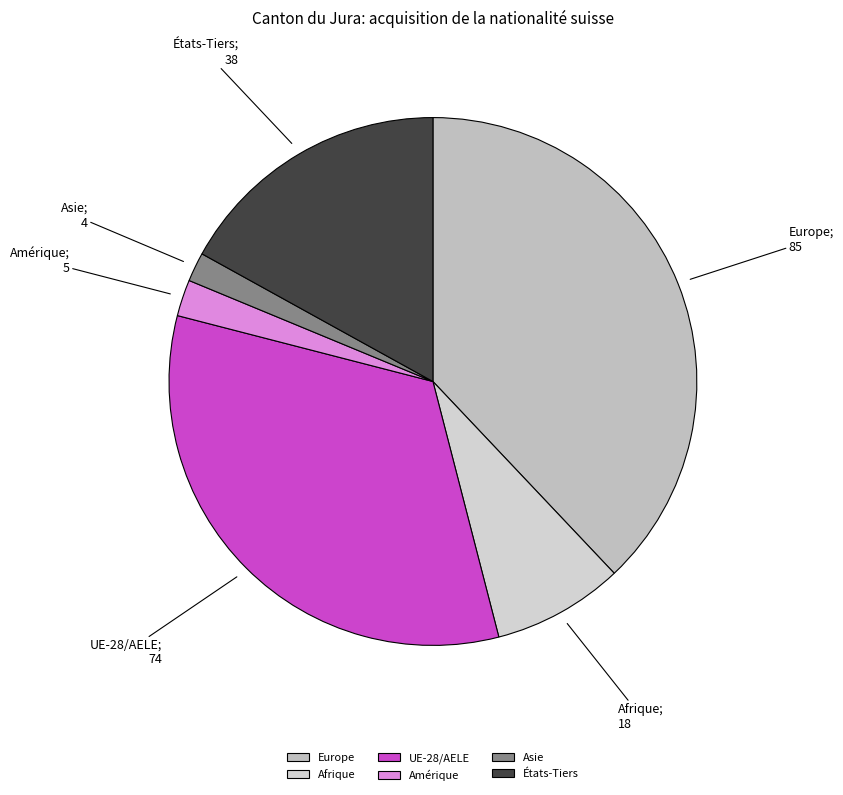

Count the number of slices in the pie.

6